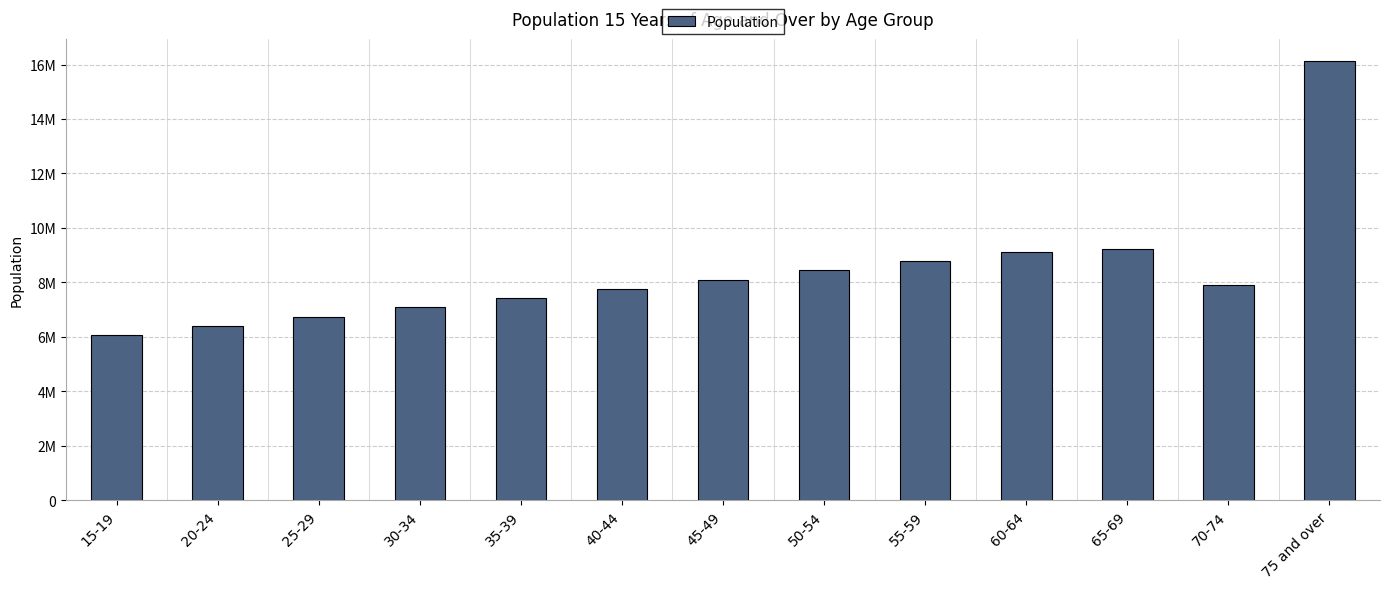

Where does the data first go above 7892000?

45-49